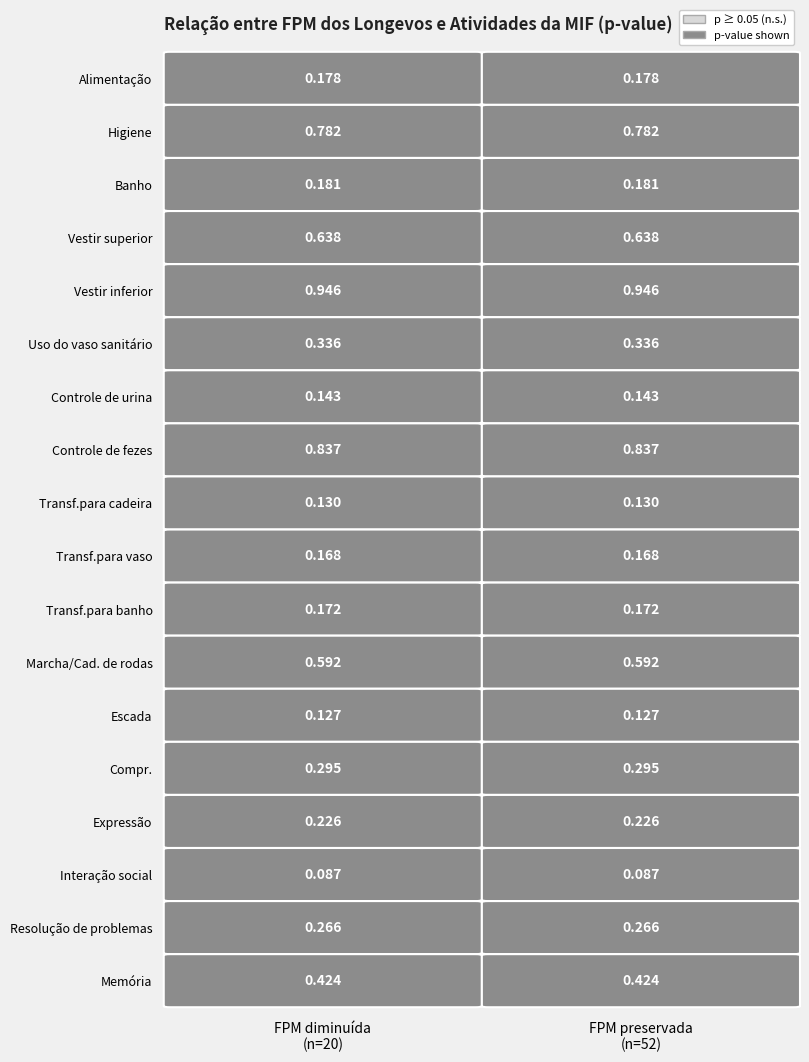

Between 0 and 10, which series saw the biggest shift?

FPM diminuída